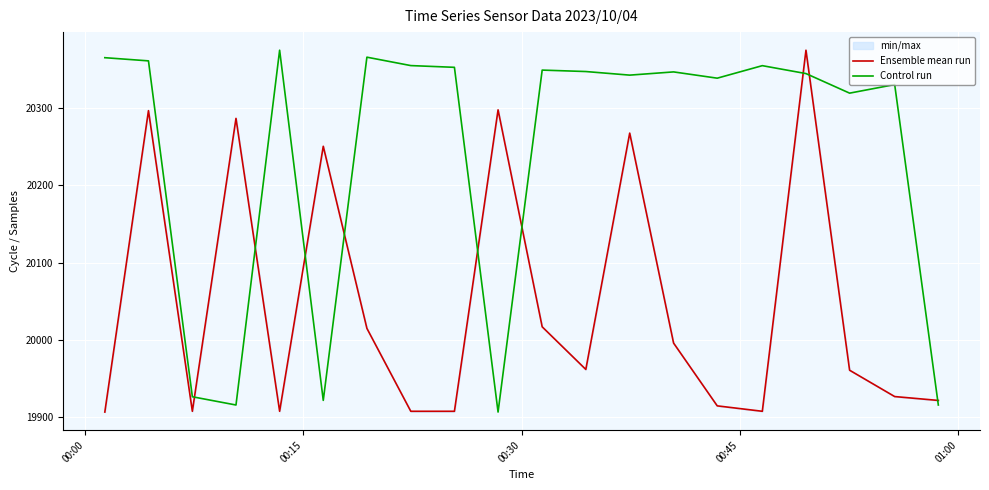

Which series has the largest total across all categories?

Control run